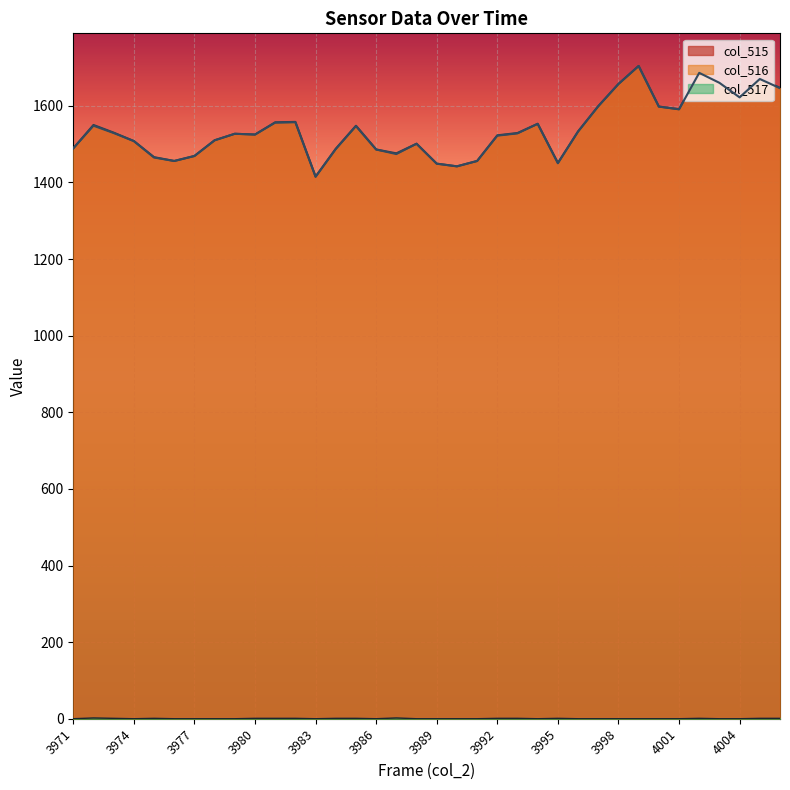

Reading right to left, extract all data points from this chart.

col_515: 1647	1671	1622	1660	1687	1591	1598	1704	1657	1599	1533	1451	1553	1529	1523	1456	1442	1449	1501	1476	1486	1548	1488	1415	1558	1557	1525	1527	1510	1469	1456	1466	1508	1530	1550	1489
col_516: 1646	1670	1622	1660	1686	1591	1598	1704	1657	1599	1533	1450	1553	1528	1522	1456	1442	1449	1501	1474	1486	1547	1487	1415	1557	1556	1525	1527	1510	1469	1456	1465	1508	1529	1548	1489
col_517: 1	1	0	0	1	0	0	0	0	0	0	1	0	1	1	0	0	0	0	2	0	1	1	0	1	1	1	0	0	0	0	1	0	1	2	0